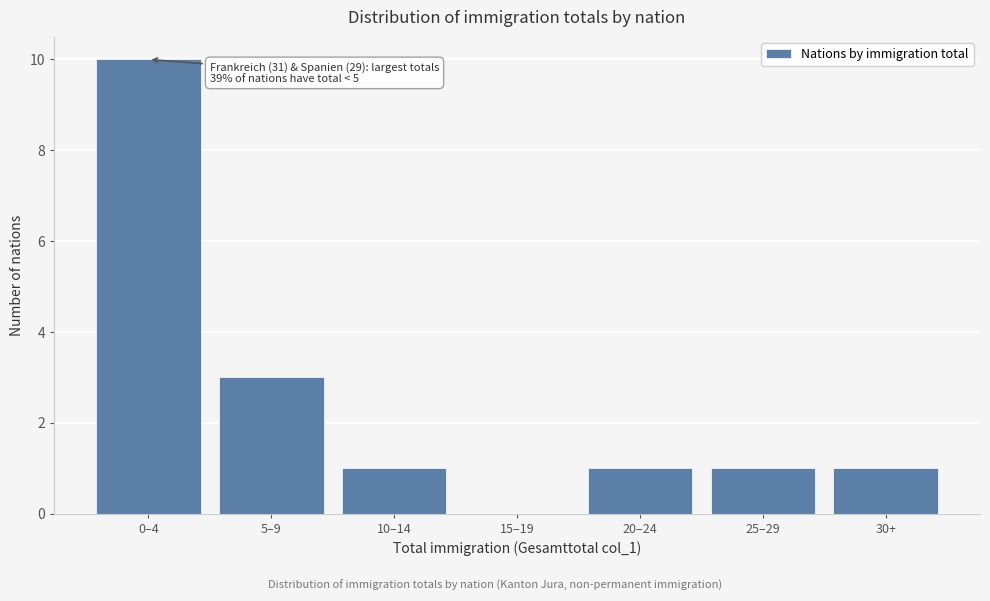

Reading left to right, transcribe all the data shown in this chart.

0–4=10	5–9=3	10–14=1	15–19=0	20–24=1	25–29=1	30+=1